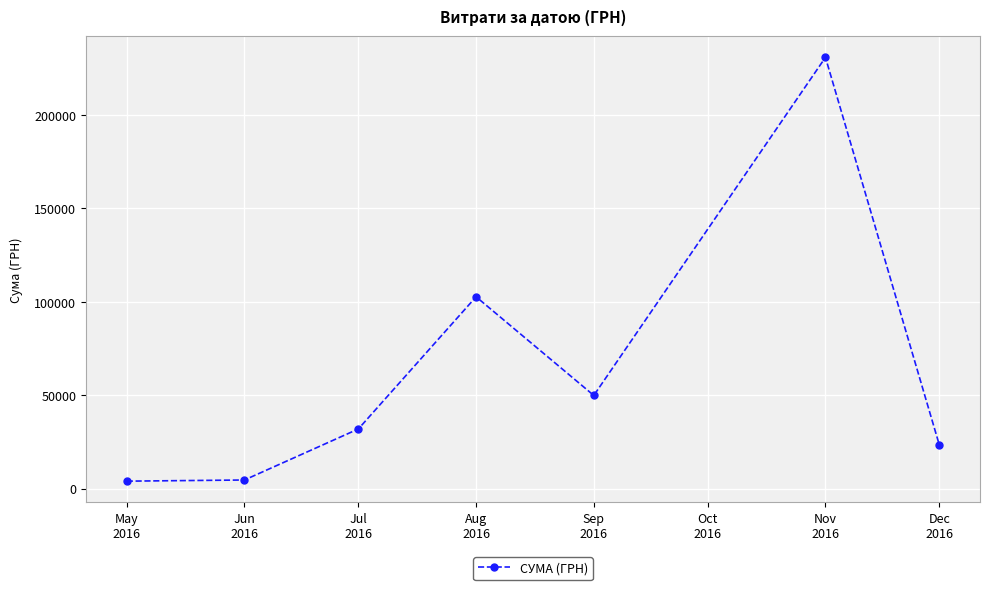

What is the maximum value shown in the chart?

230842.2